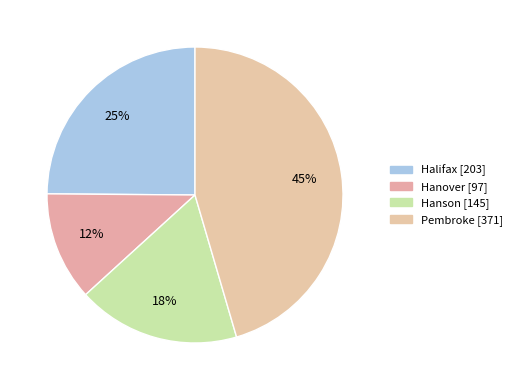

To the nearest percent, what is the average slice percentage?

25%